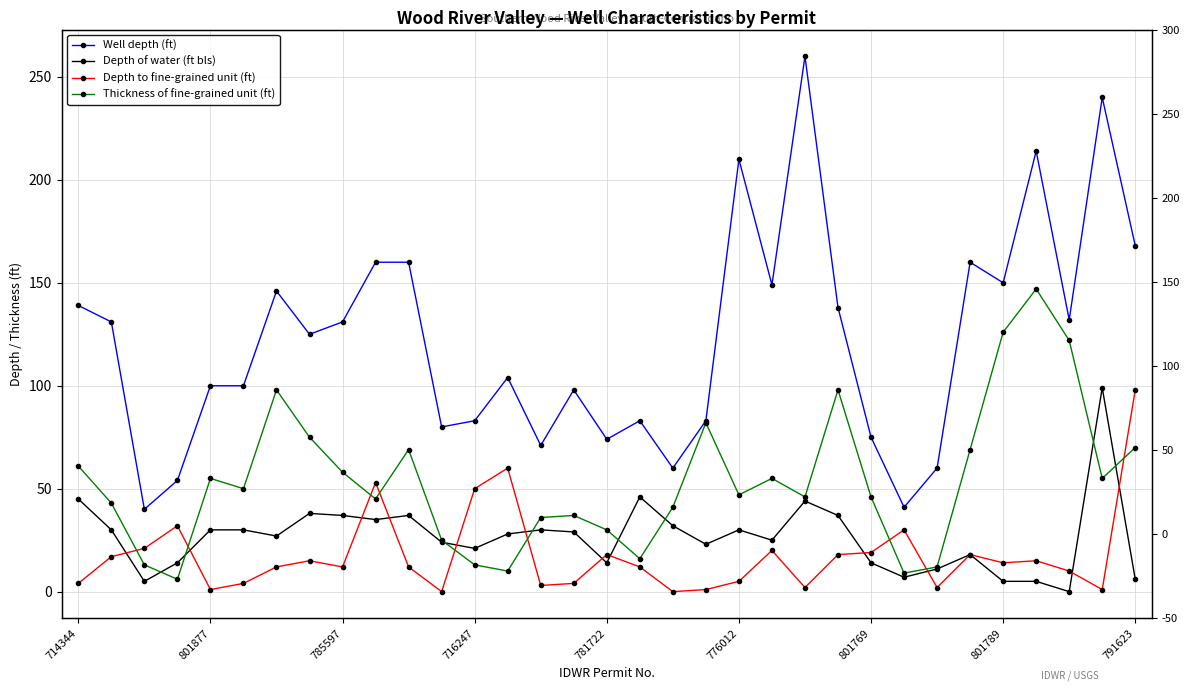

Which series ends up on top after the final intersection of Depth of water (ft bls) and Depth to fine-grained unit (ft)?

Depth to fine-grained unit (ft)